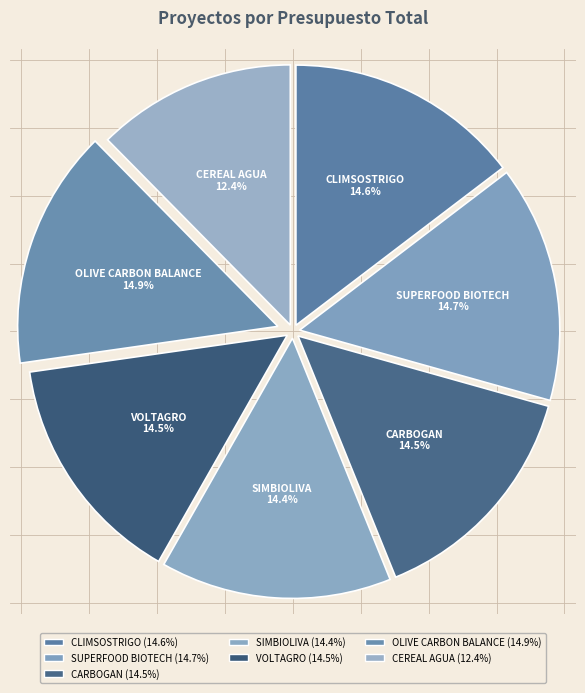

Approximately how many times larger is the value at CLIMSOSTRIGO compared to SUPERFOOD BIOTECH?

1.0